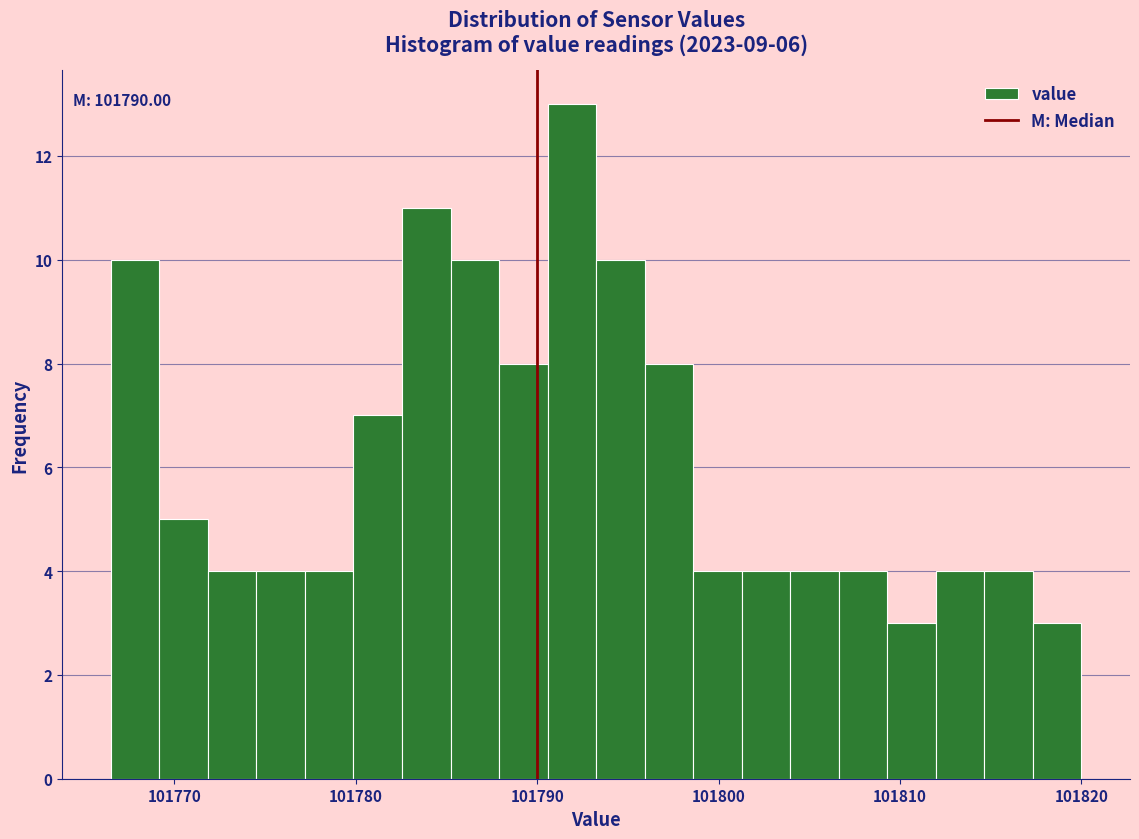

Around what value on the x-axis is the tallest bar? Give the approximate position of its centre, as read against the axis.

101792